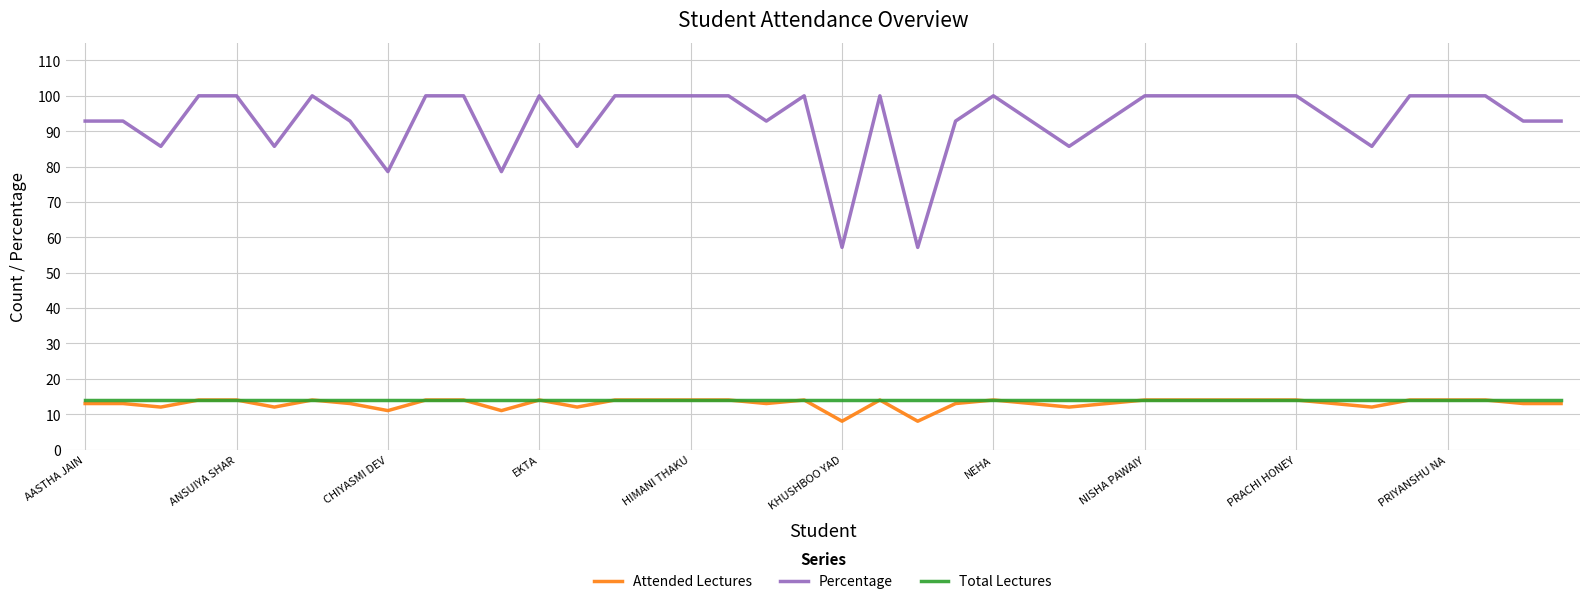

Which series has the largest total across all categories?

Percentage